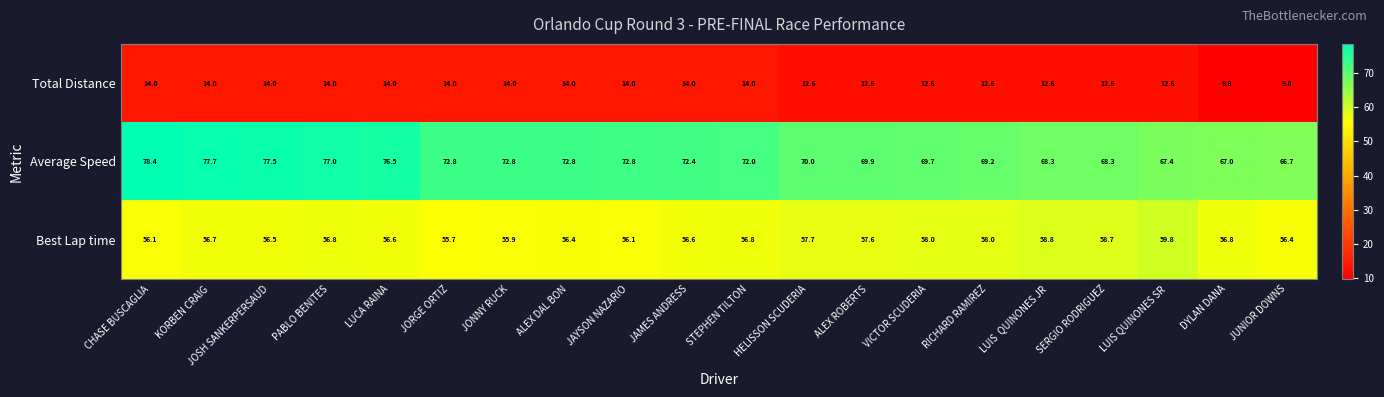

At RICHARD RAMIREZ, list the series in order from largest to smallest.

Average Speed, Best Lap time, Total Distance